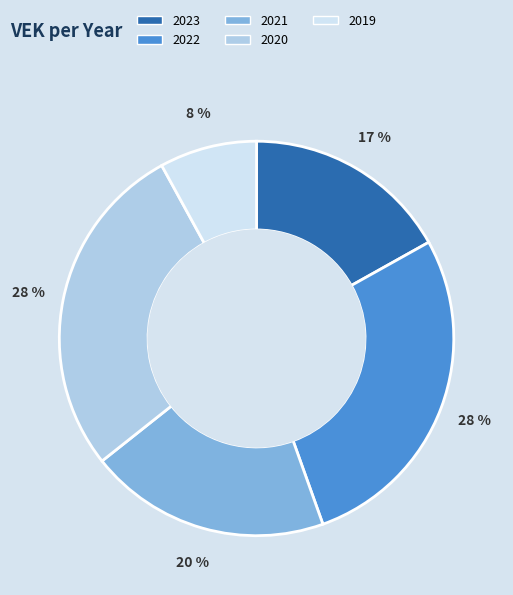

What is the smallest slice in the pie chart?

2019